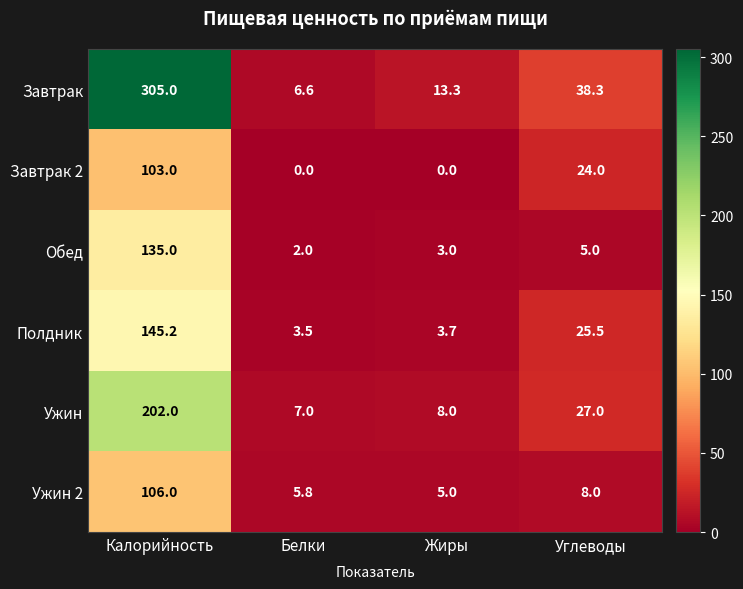

Is it true that Завтрак 2 equals -45.9 at Белки?

False